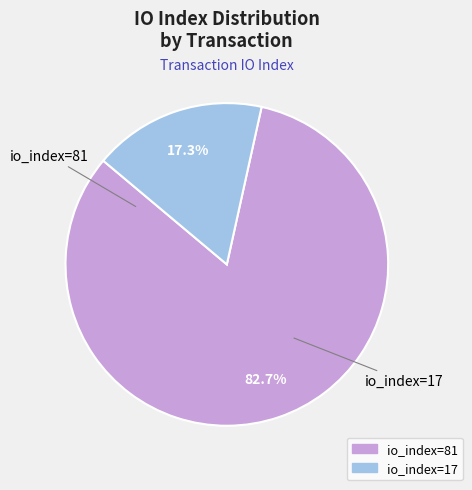

True or false: io_index=81 accounts for 83% of the total.

True